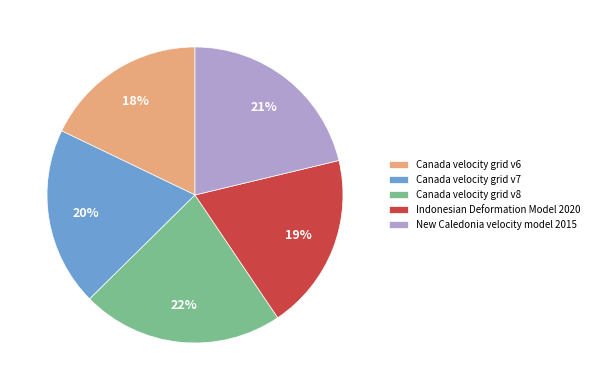

Is the sum of Canada velocity grid v6 and Canada velocity grid v7 greater than half?

No